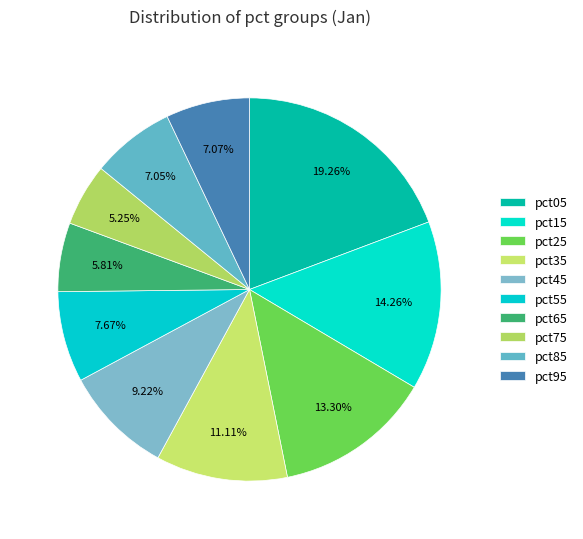

Combined, do pct45 and pct25 account for over 50%?

No